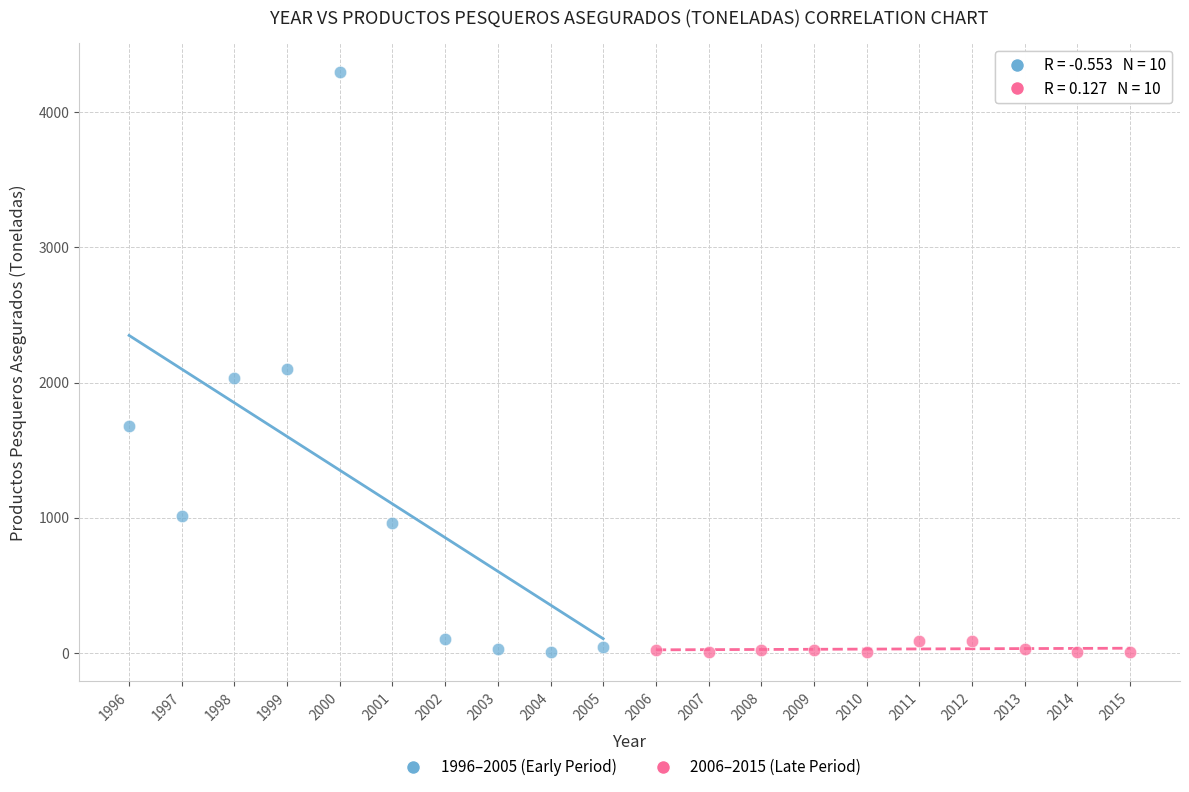

Which series has the largest Y range (max minus min)?

1996–2005 (Early Period)